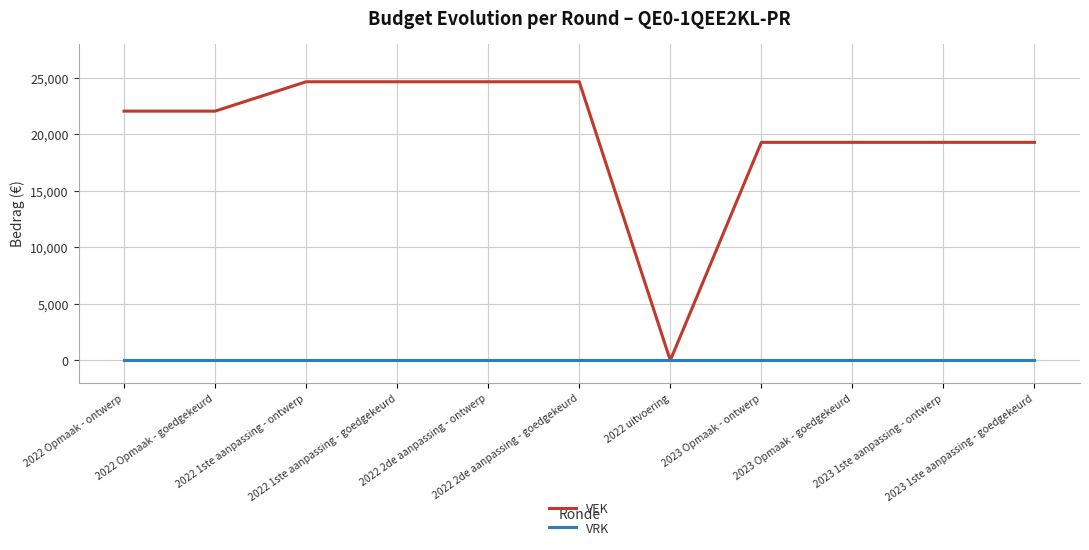

How many distinct data groups are displayed?

2